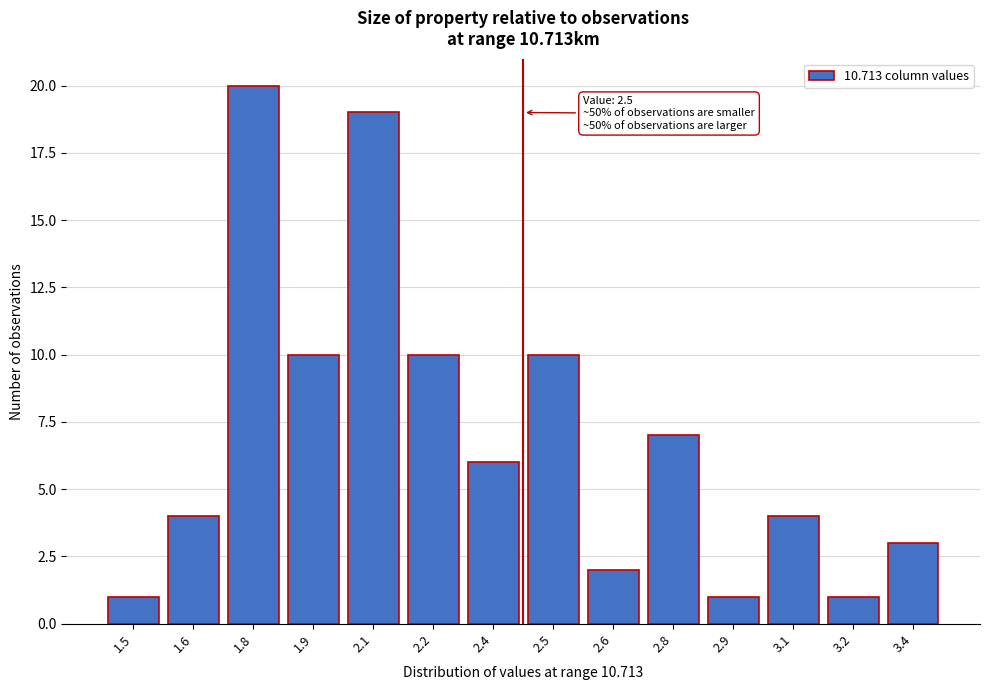

Reading right to left, list all the values displayed in this chart.

3	1	4	1	7	2	10	6	10	19	10	20	4	1